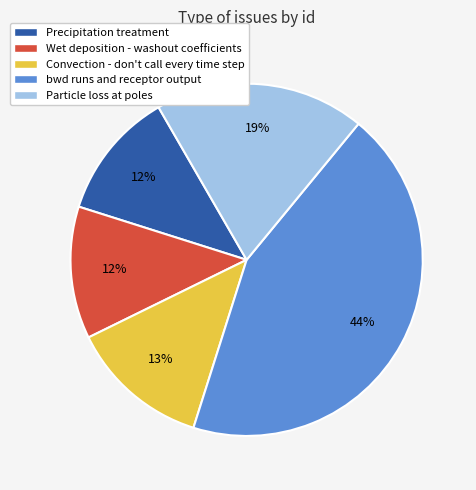

Is there a majority slice in this chart?

No